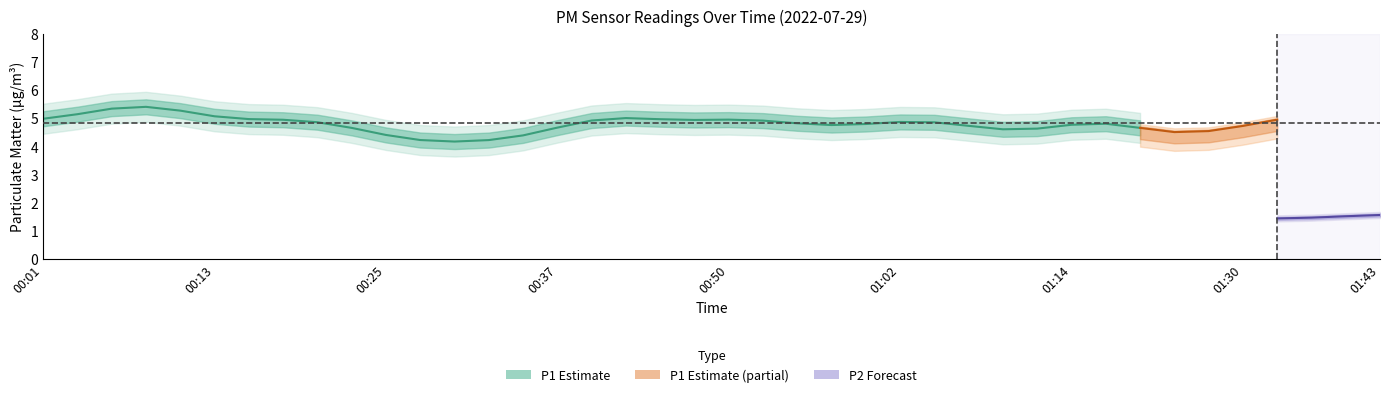

True or false: P1 has more than 1 interior local peaks.

True